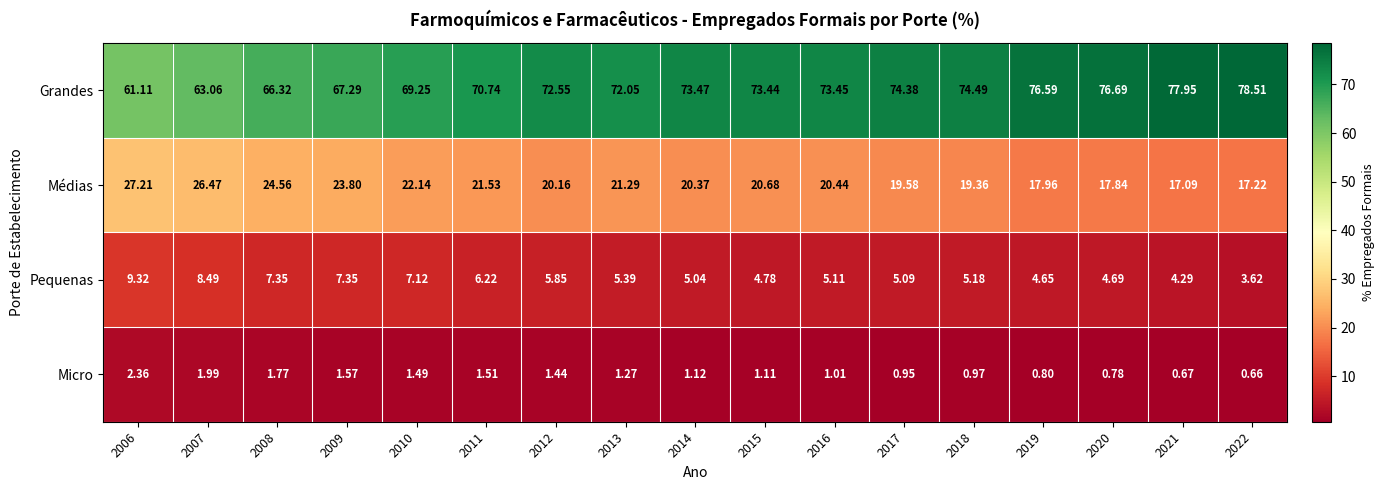

At 2006, list the series in order from smallest to largest.

Micro, Pequenas, Médias, Grandes